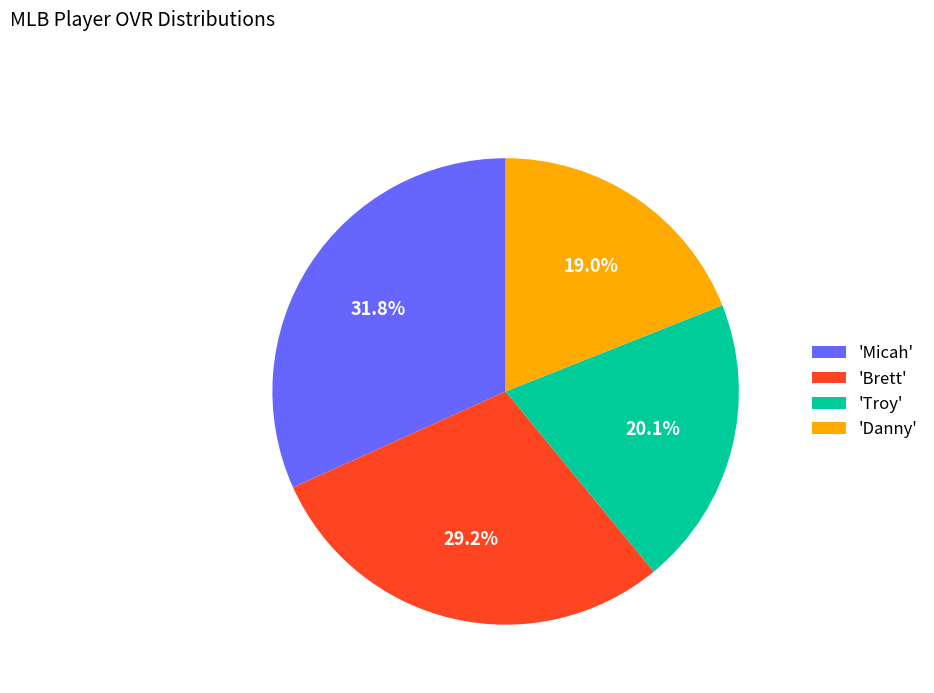

Between 'Troy' and 'Danny', which is larger?

'Troy'